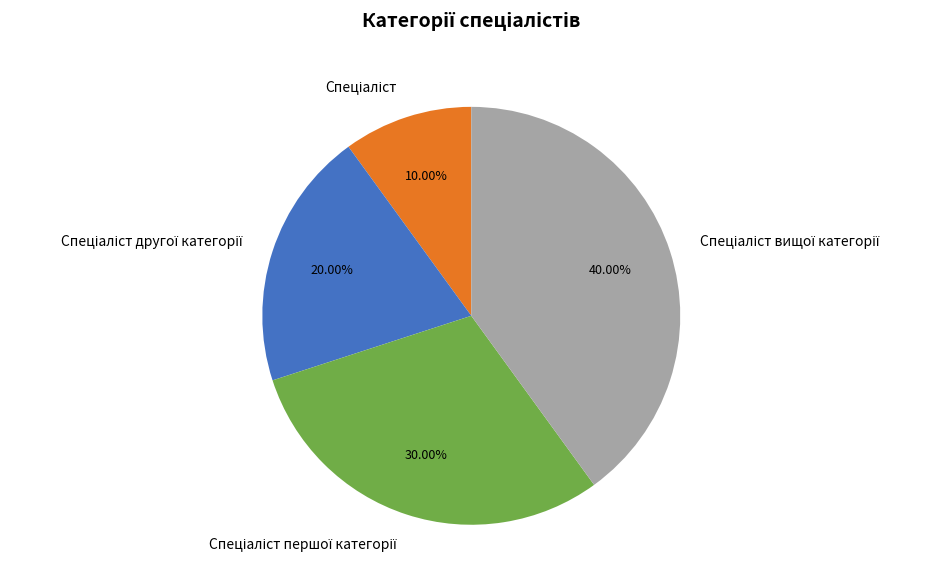

Is there any slice that represents more than half of the pie?

No